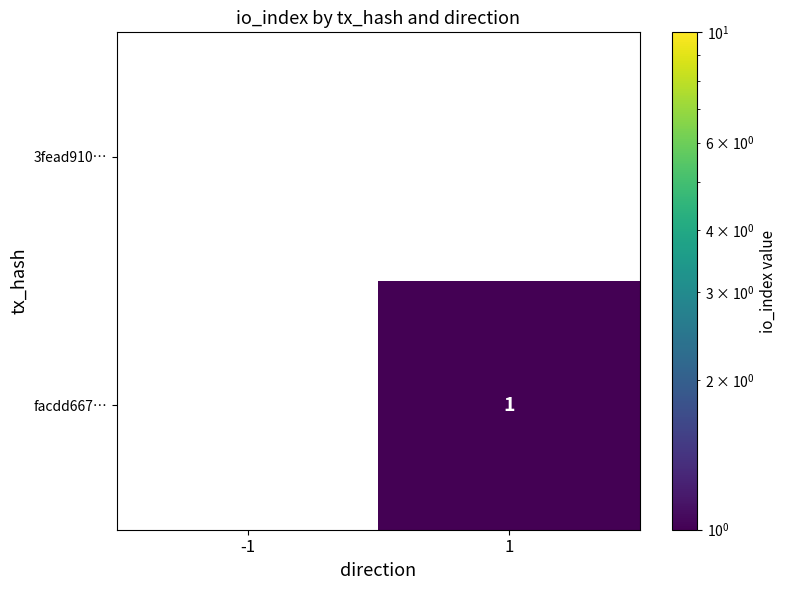

The facdd667… series shows 2 at 1. True or false?

False